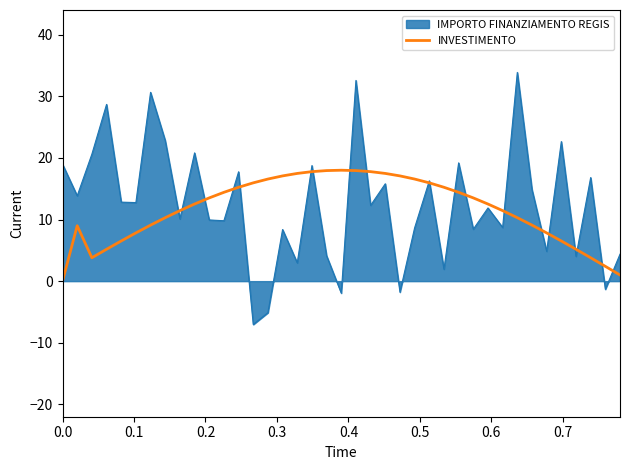

Which series has the largest range (max minus min)?

IMPORTO FINANZIAMENTO REGIS